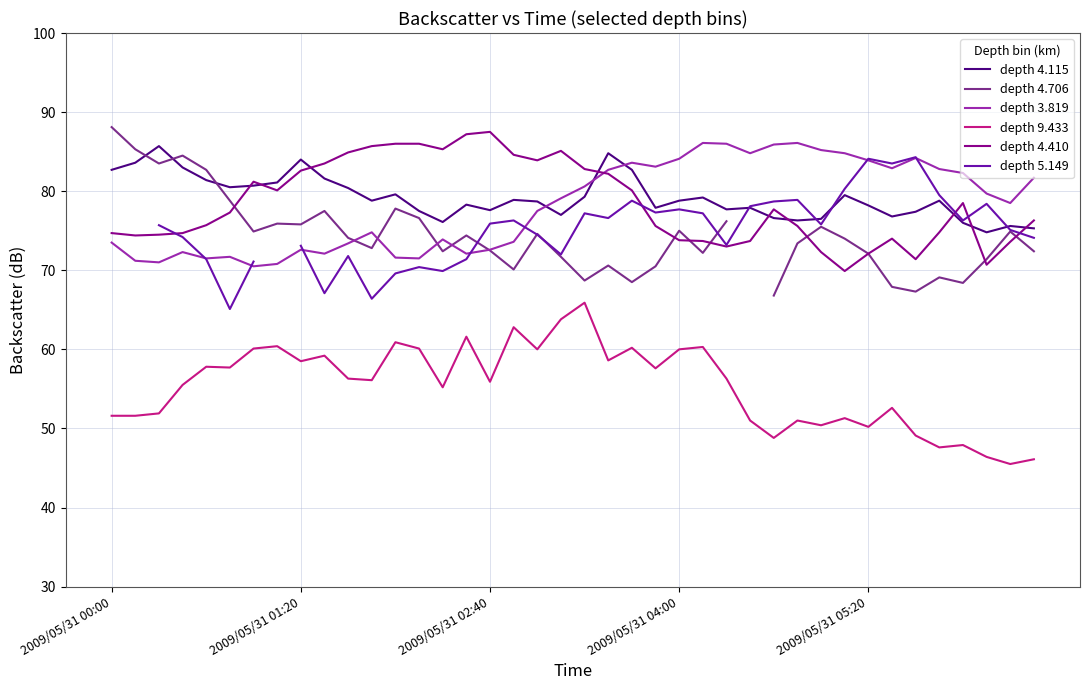

Which series has the largest total across all categories?

depth 4.115